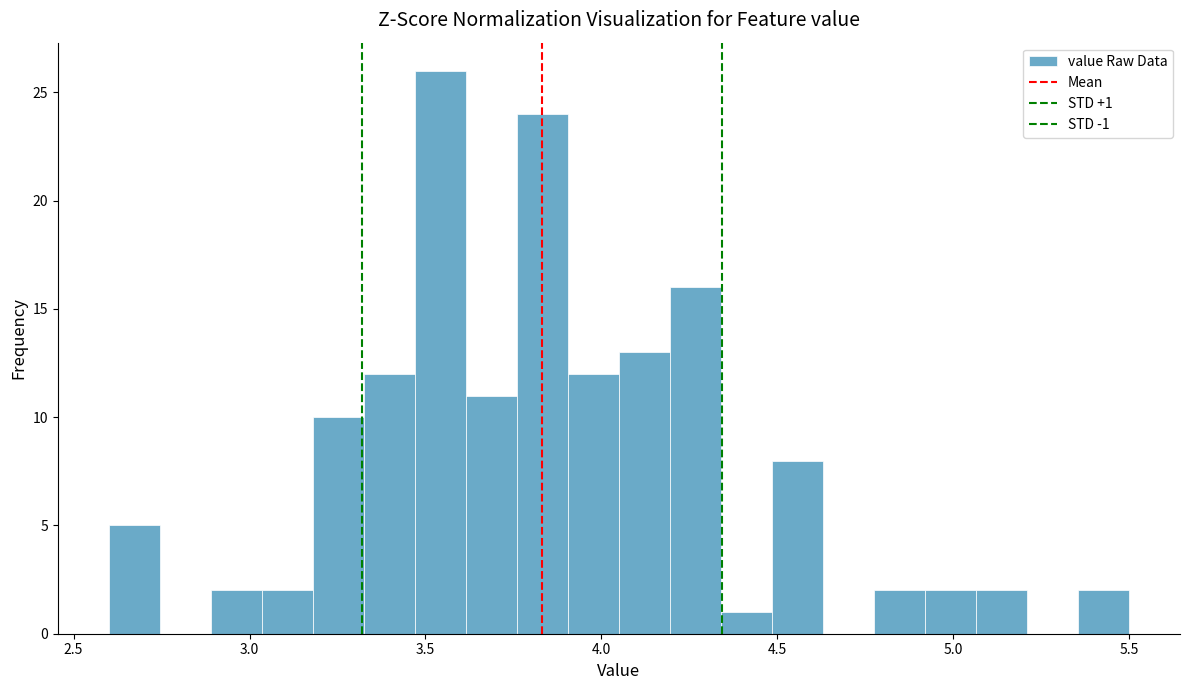

Read against the x-axis, roughly where is the centre of the tallest bar?

3.55